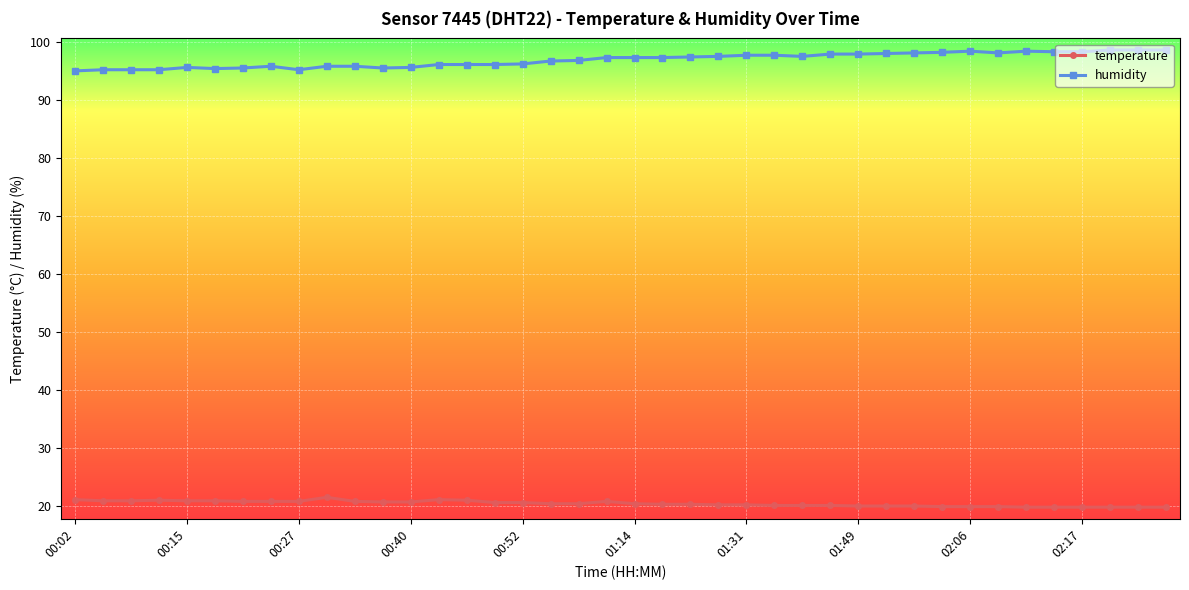

At how many categories does at least one series exceed 78?

40